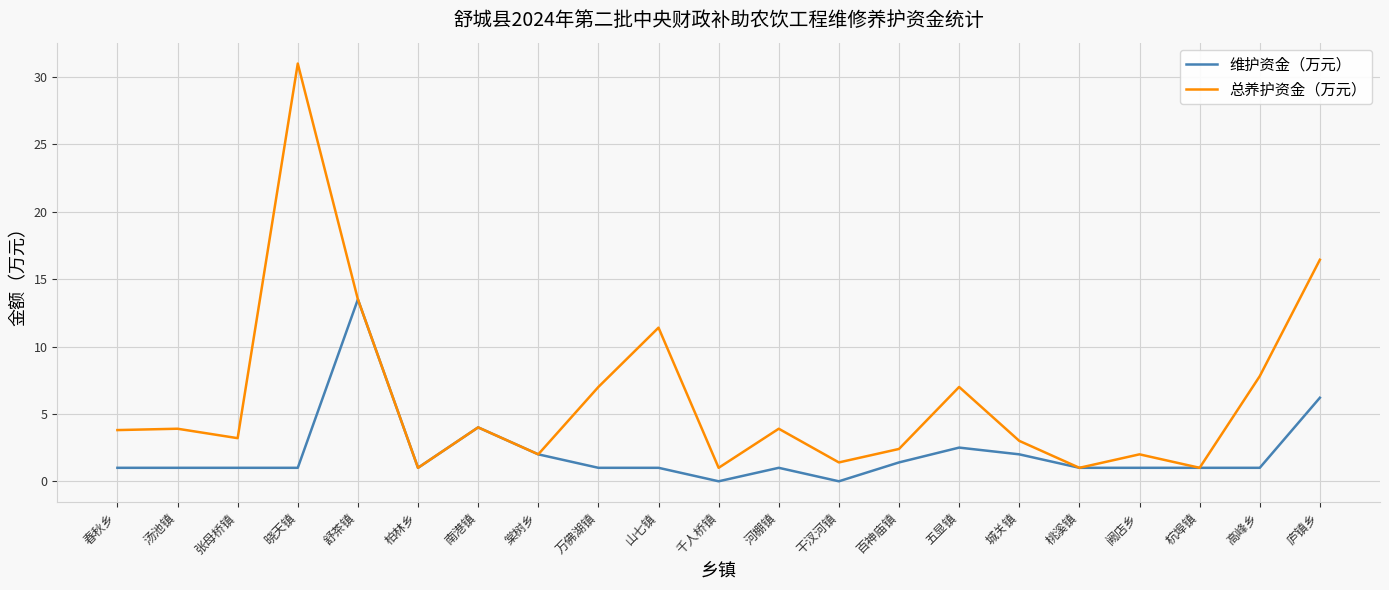

What is the difference between the highest and lowest values at 春秋乡?

2.8